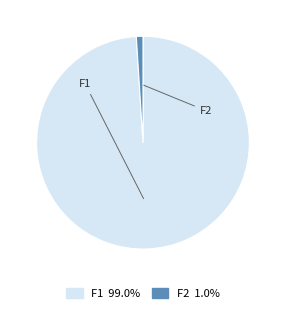

Combined, what portion of the pie is F1 and F2?

100.0%